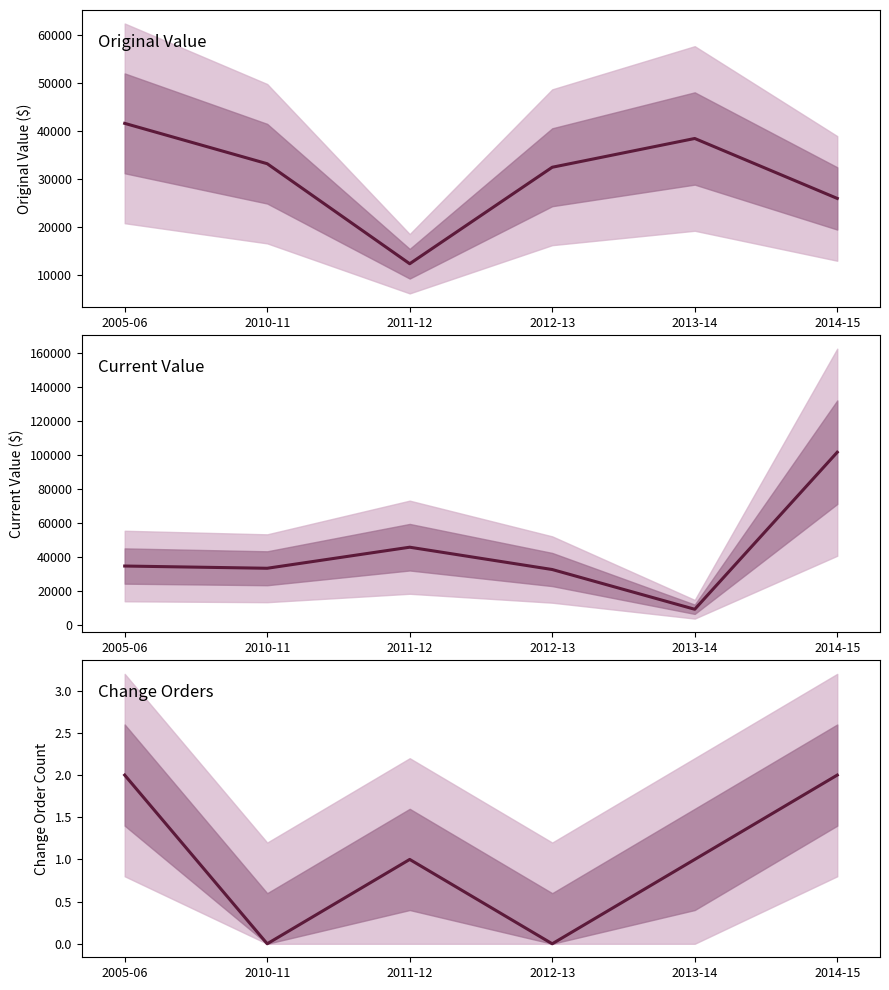

Is the value of original_value at 2005-06 greater than the value of change_order_count at 2010-11?

Yes